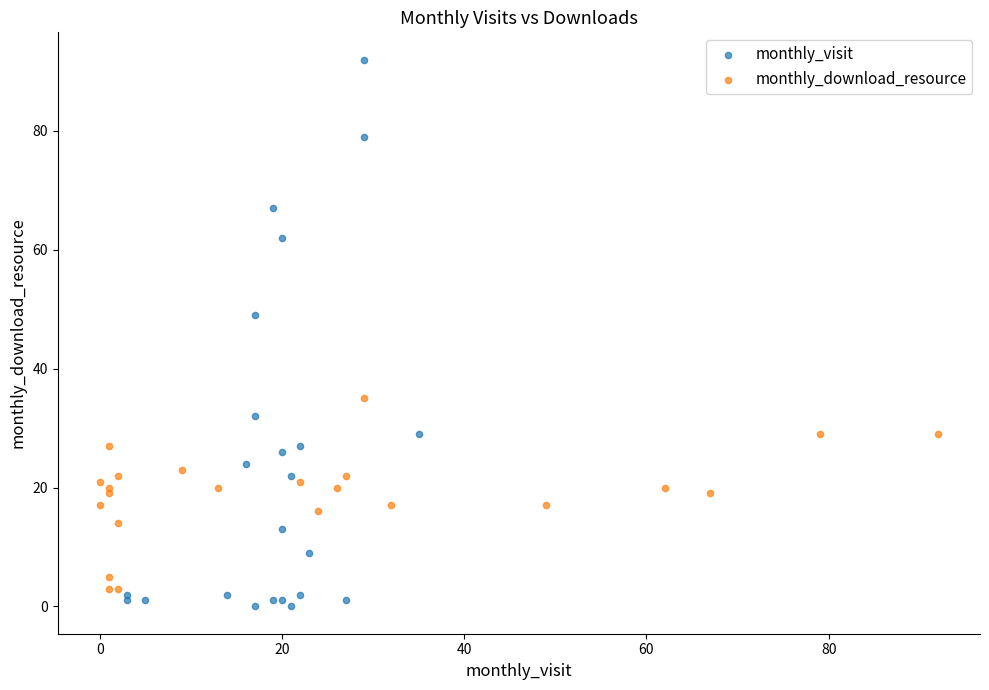

Which series contains the highest Y value?

monthly_visit